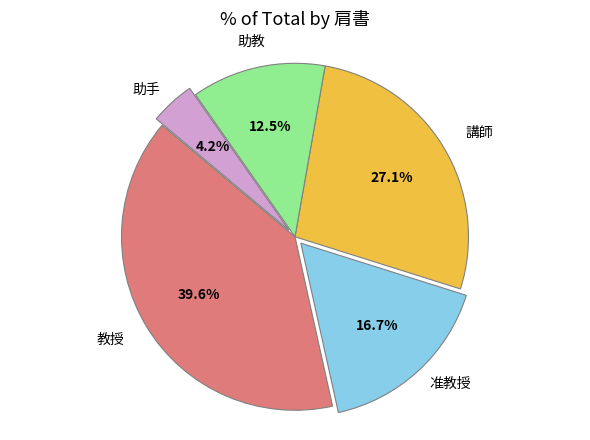

Is there any slice that represents more than half of the pie?

No